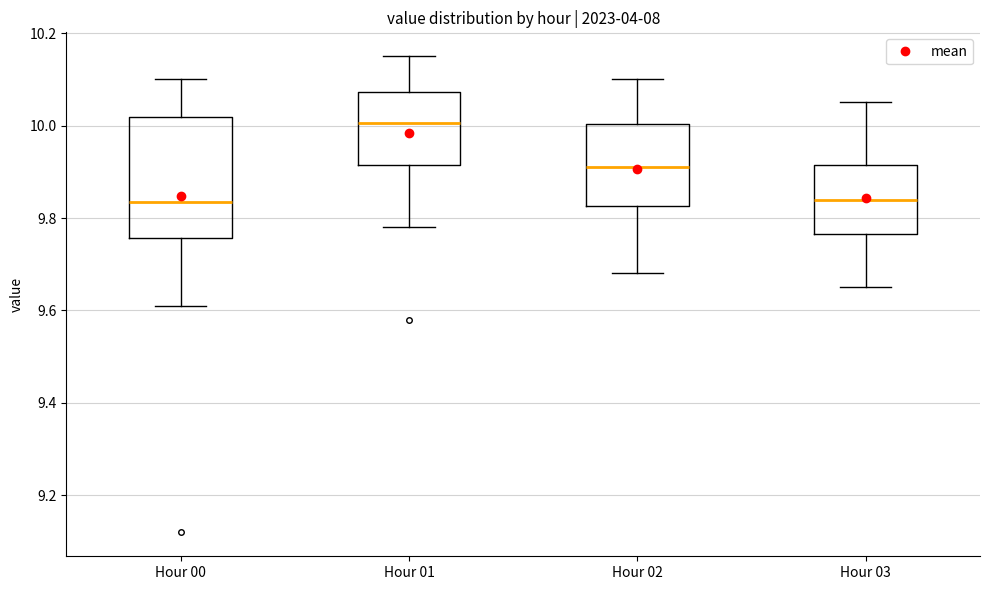

Which box is the tallest, from its lower edge to its upper edge?

Hour 00